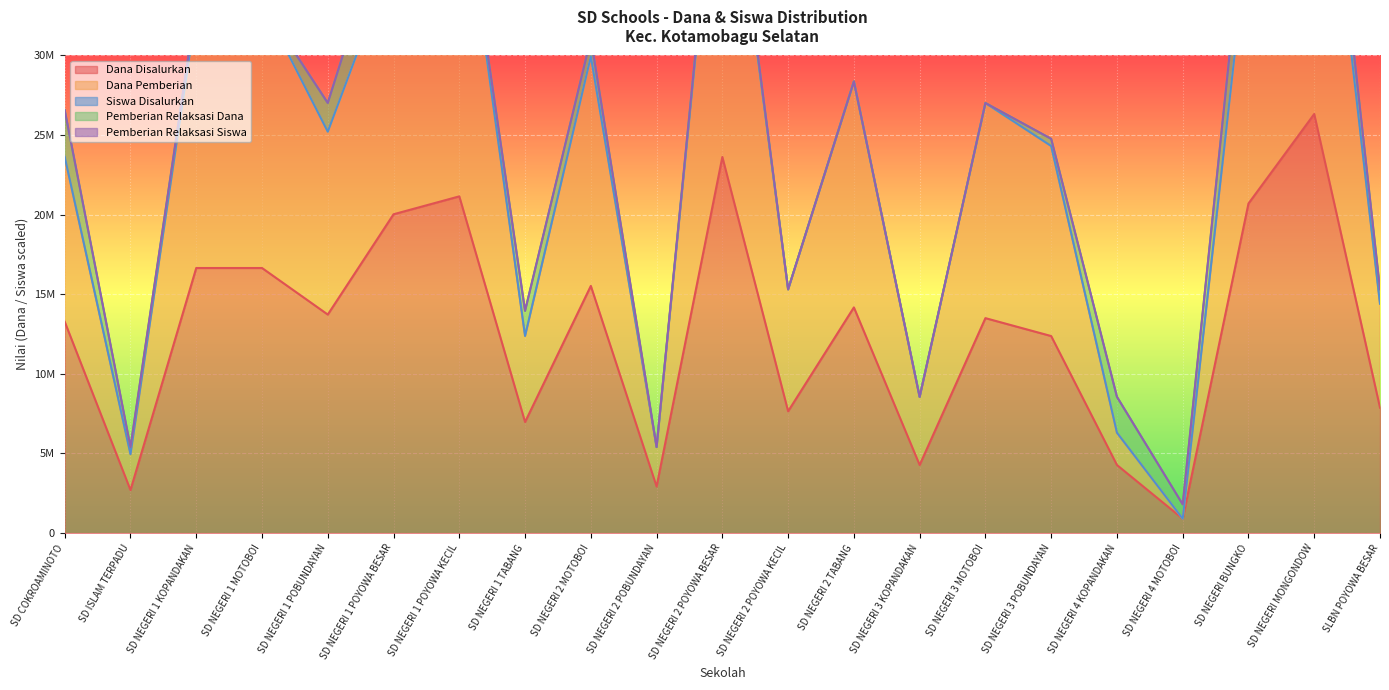

What is the sum of the Dana Pemberian values at SD NEGERI 3 POBUNDAYAN and SD NEGERI 3 KOPANDAKAN?

32850000